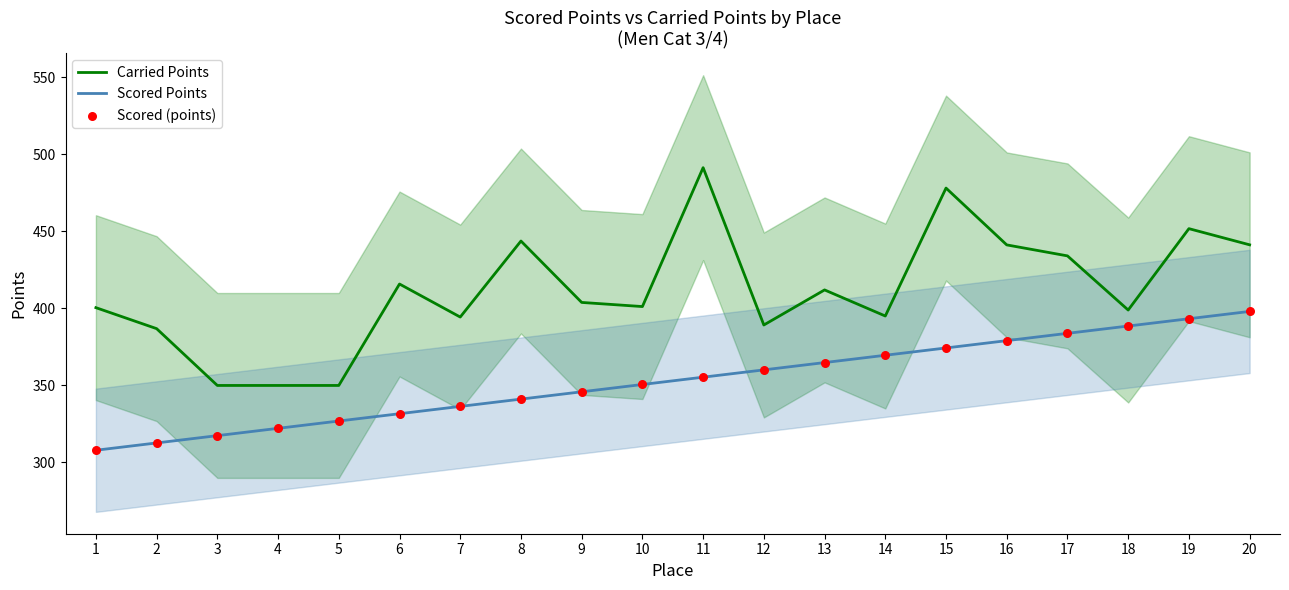

What is the total value across all series at 1?

1016.4